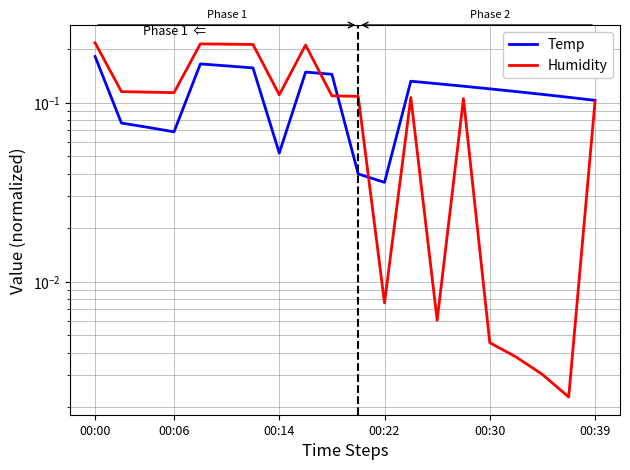

What is the average value of the Humidity series?

0.1